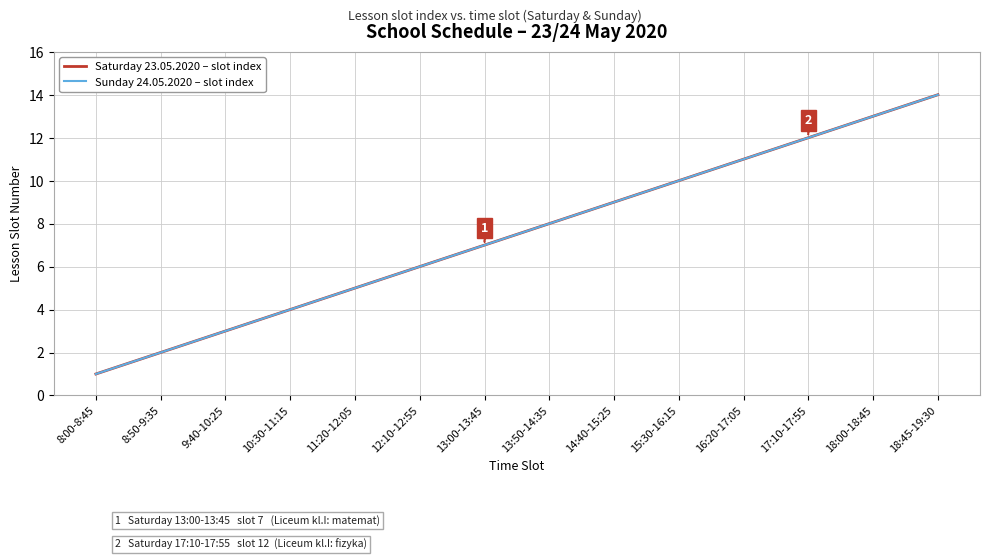

What is the value of the Sunday 24.05.2020 – slot index point at the 3rd from the left?

3